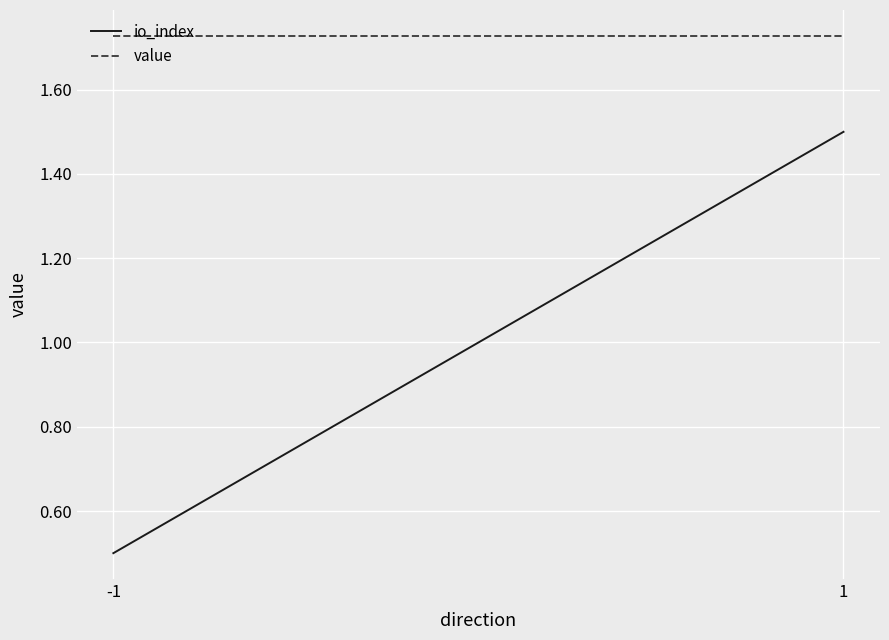

Does the chart display data point markers on the line(s)?

No